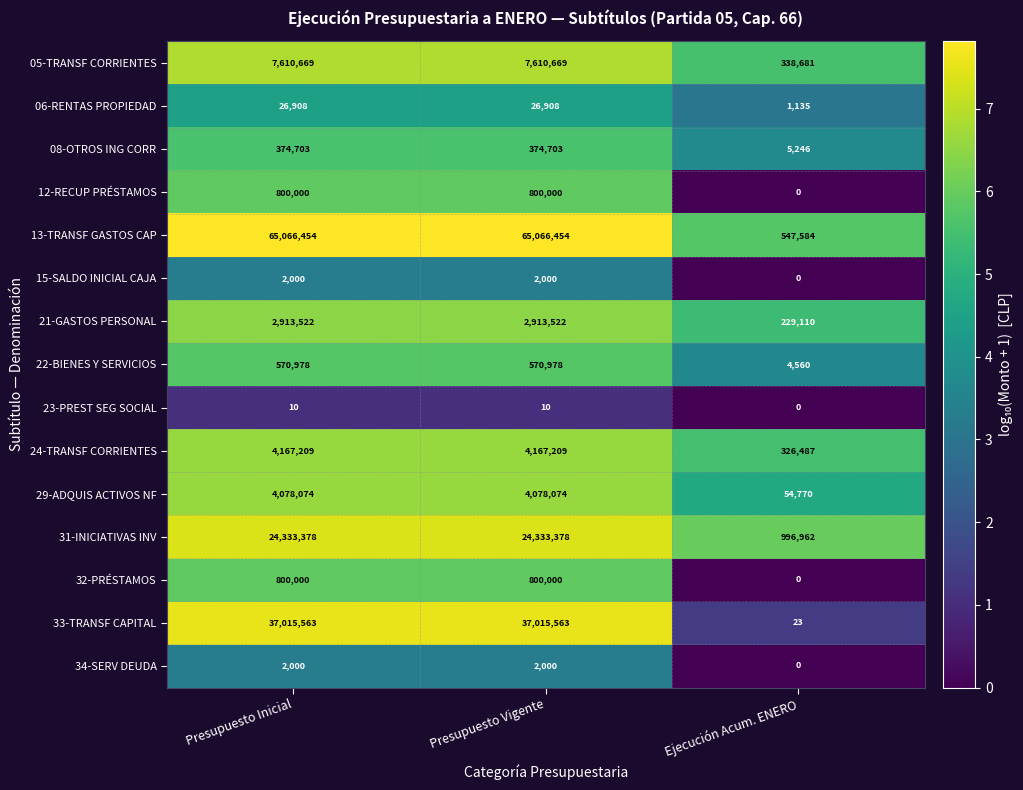

Is it true that 24-TRANSF CORRIENTES equals 1460553 at Presupuesto Inicial?

False